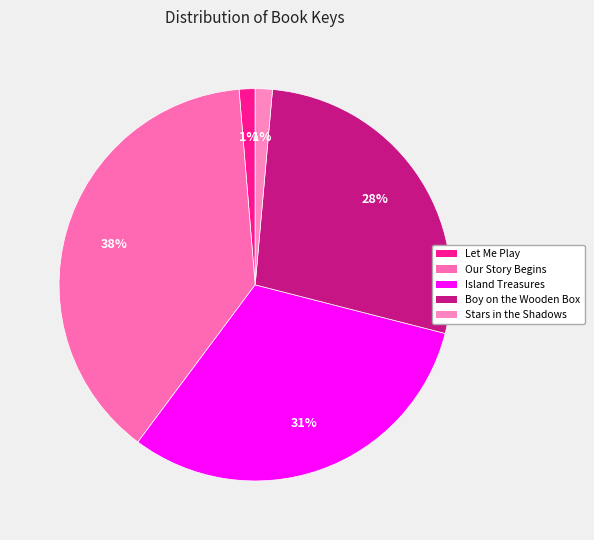

Between Stars in the Shadows and Our Story Begins, which is larger?

Our Story Begins